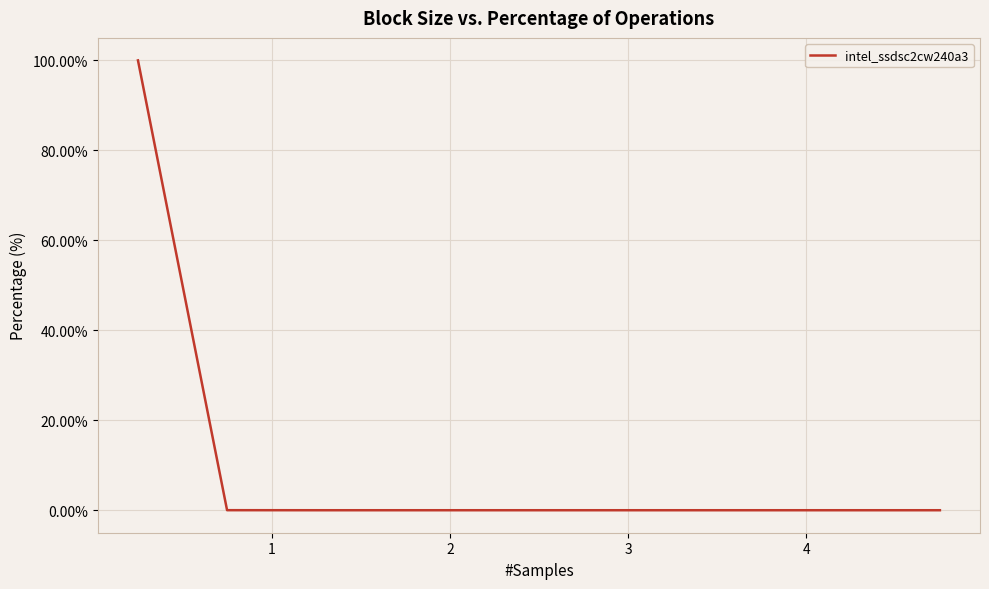

At which label is the value closest to 49?

1